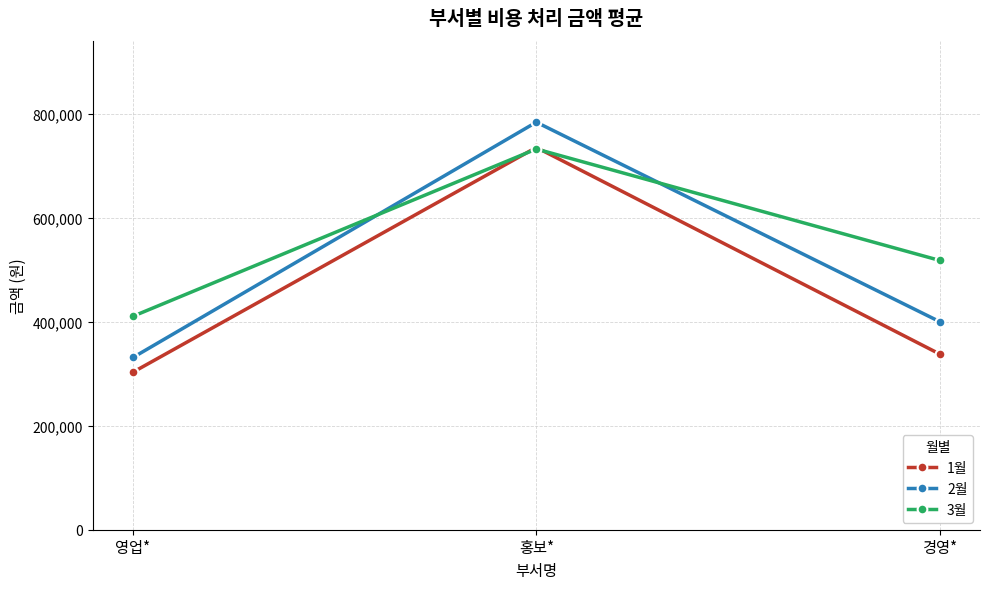

Reading left to right, transcribe all the data shown in this chart.

1월: 영업*=303200.0	홍보*=735800.0	경영*=338133.3
2월: 영업*=331500.0	홍보*=784366.7	경영*=400466.7
3월: 영업*=410800.0	홍보*=732773.3	경영*=518300.0